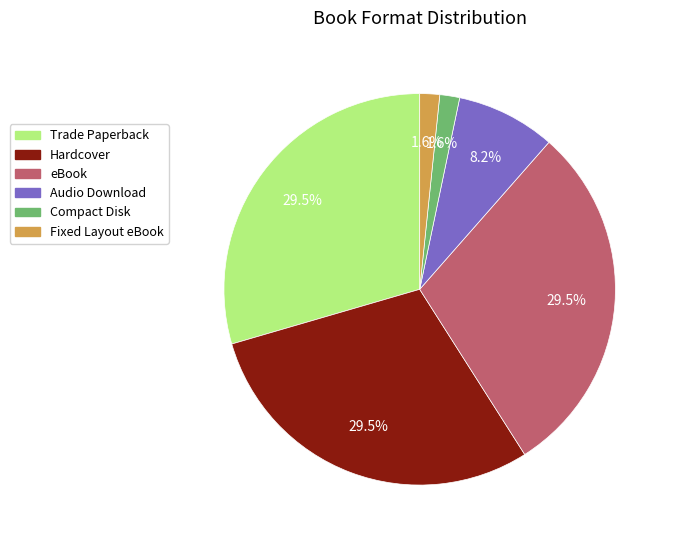

What is the ratio of the value at Trade Paperback to the value at Hardcover?

1.0